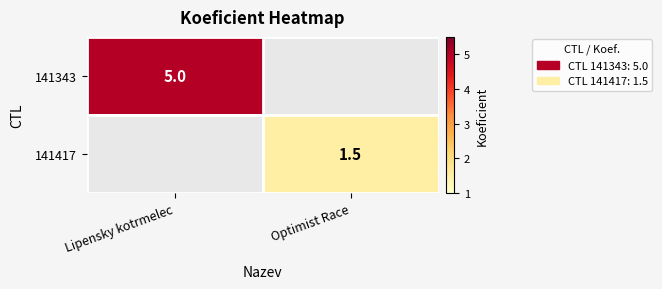

Is it true that 141343 equals 5.0 at Lipensky kotrmelec?

True